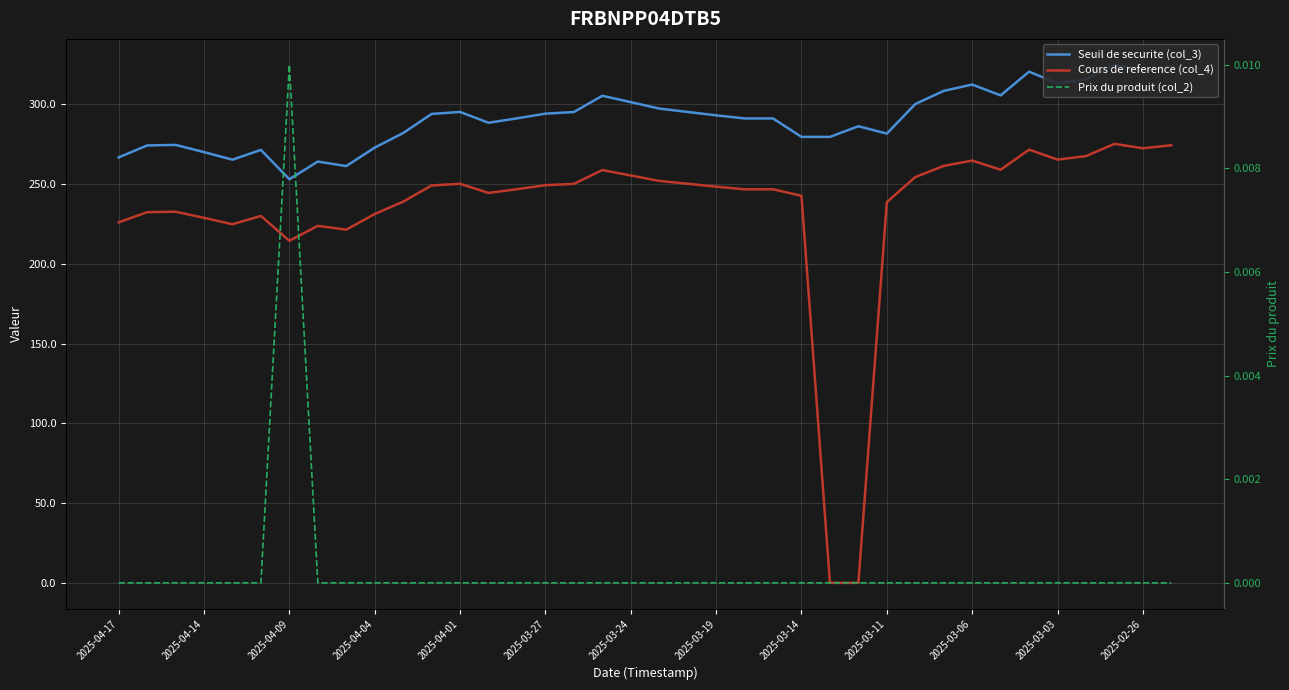

What is the sum of all Cours de reference (col_4) values?

8898.9